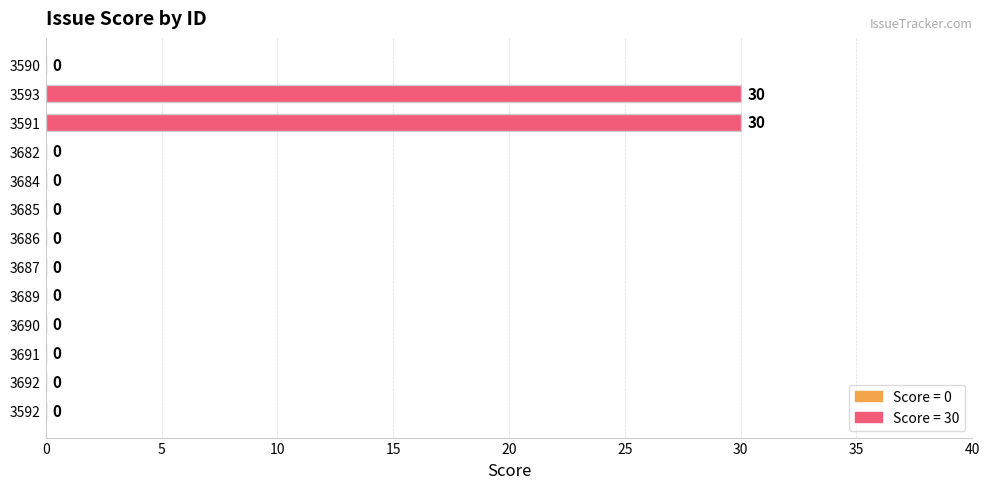

The chart shows a value of 0 at 3690. True or false?

True